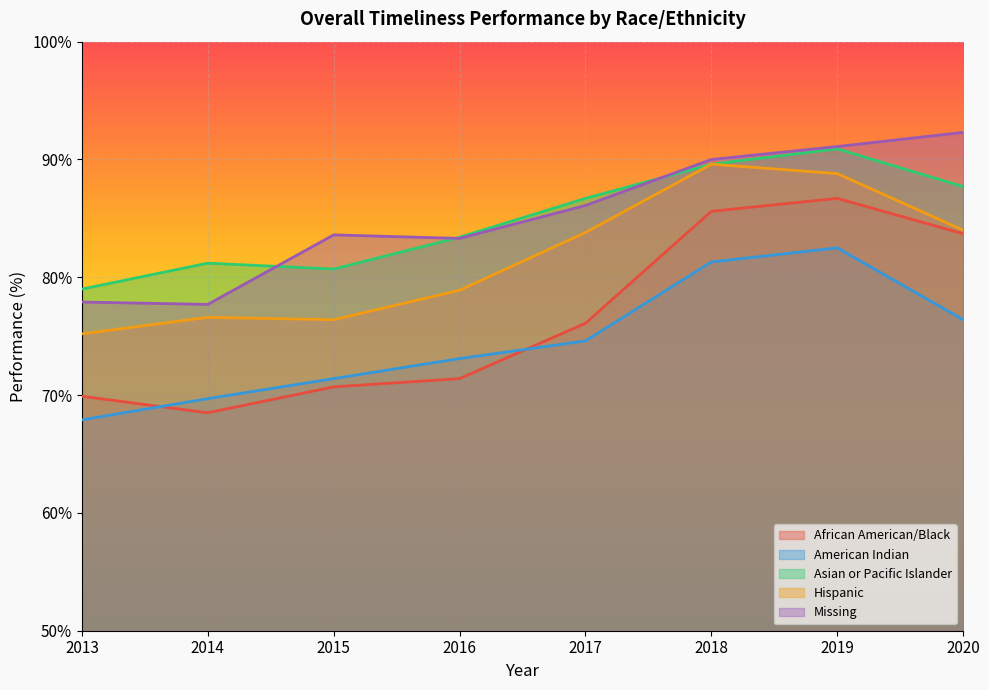

What is the sum of all African American/Black values?

612.6